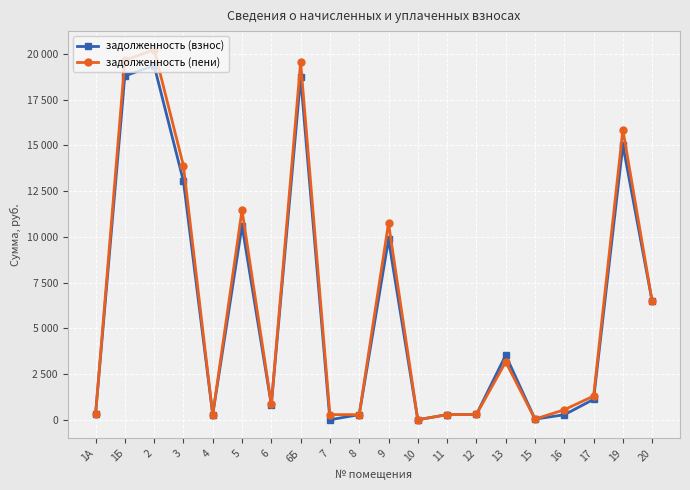

What are all the series names shown in the legend?

задолженность (взнос), задолженность (пени)